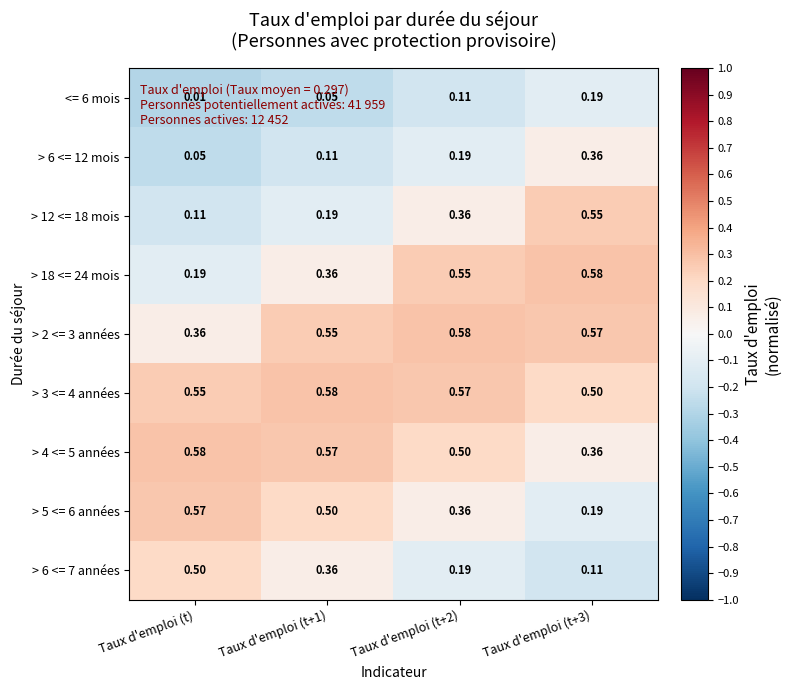

At which label is > 18 <= 24 mois closest to 0?

Taux d'emploi (t)